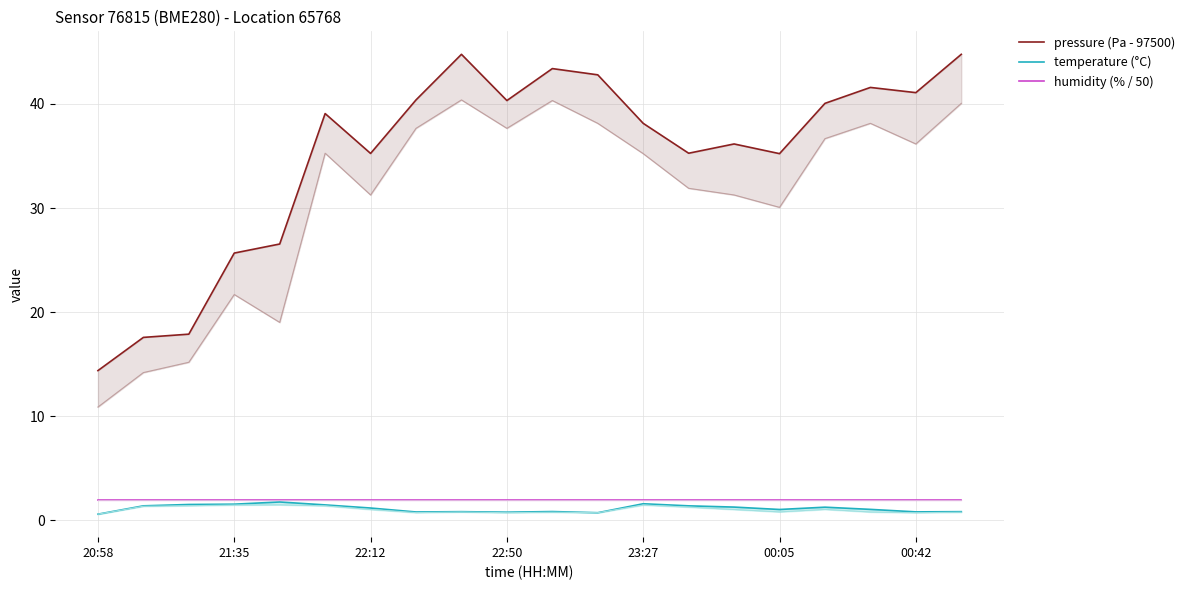

At which category is the sum across all series the highest?

8